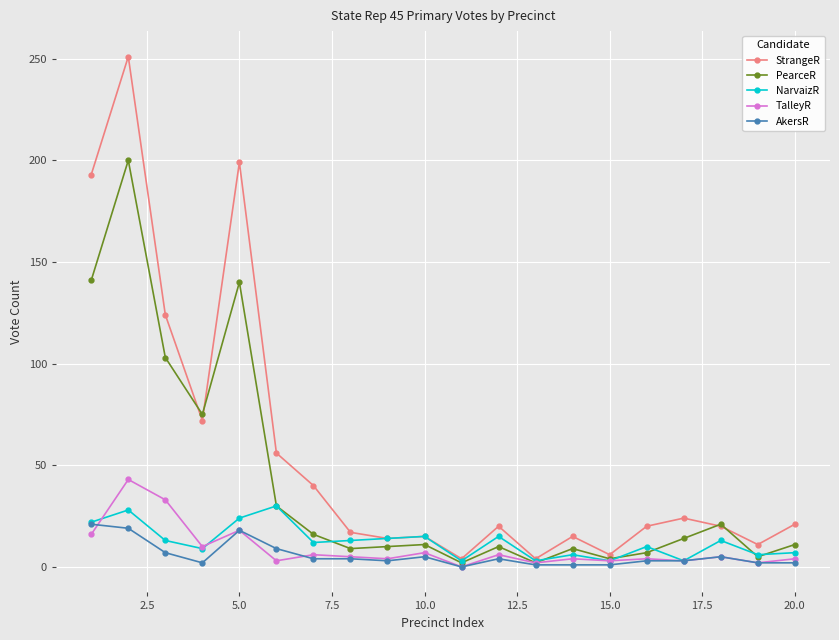

How many lines are shown in the chart?

5